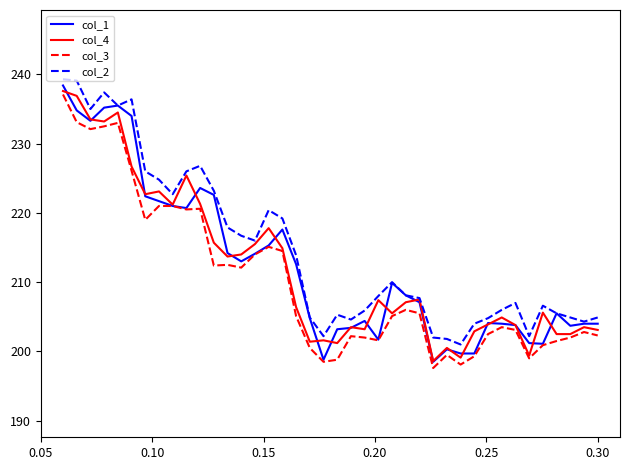

In col_3, how many points are lower than both neighbors (excluding endpoints)?

10